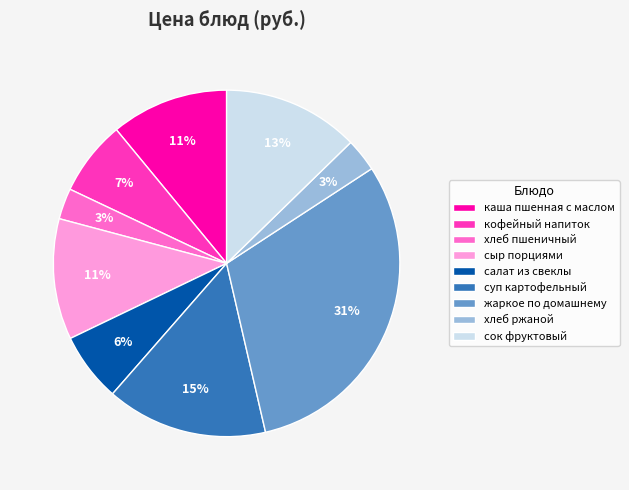

Is there any slice that represents more than half of the pie?

No